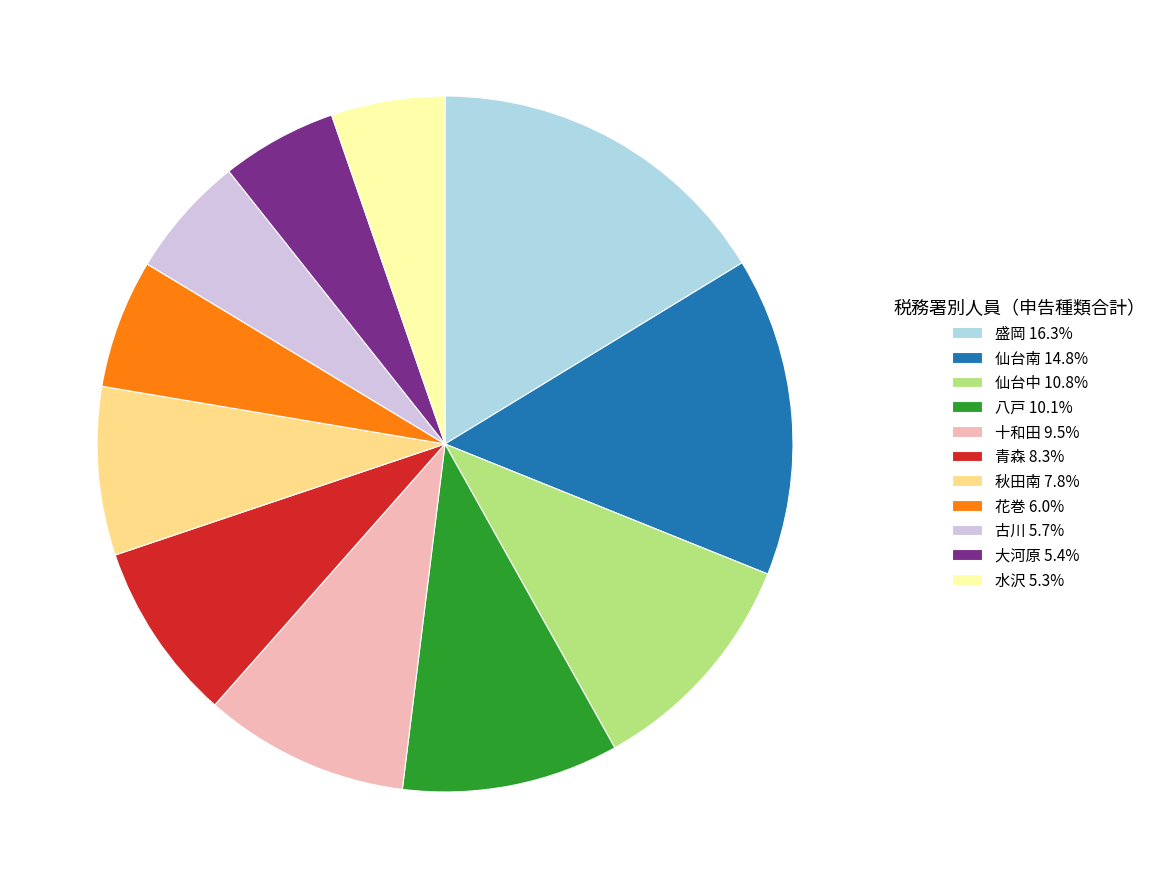

Approximately how many times larger is the value at 盛岡 16.3% compared to 十和田 9.5%?

1.7